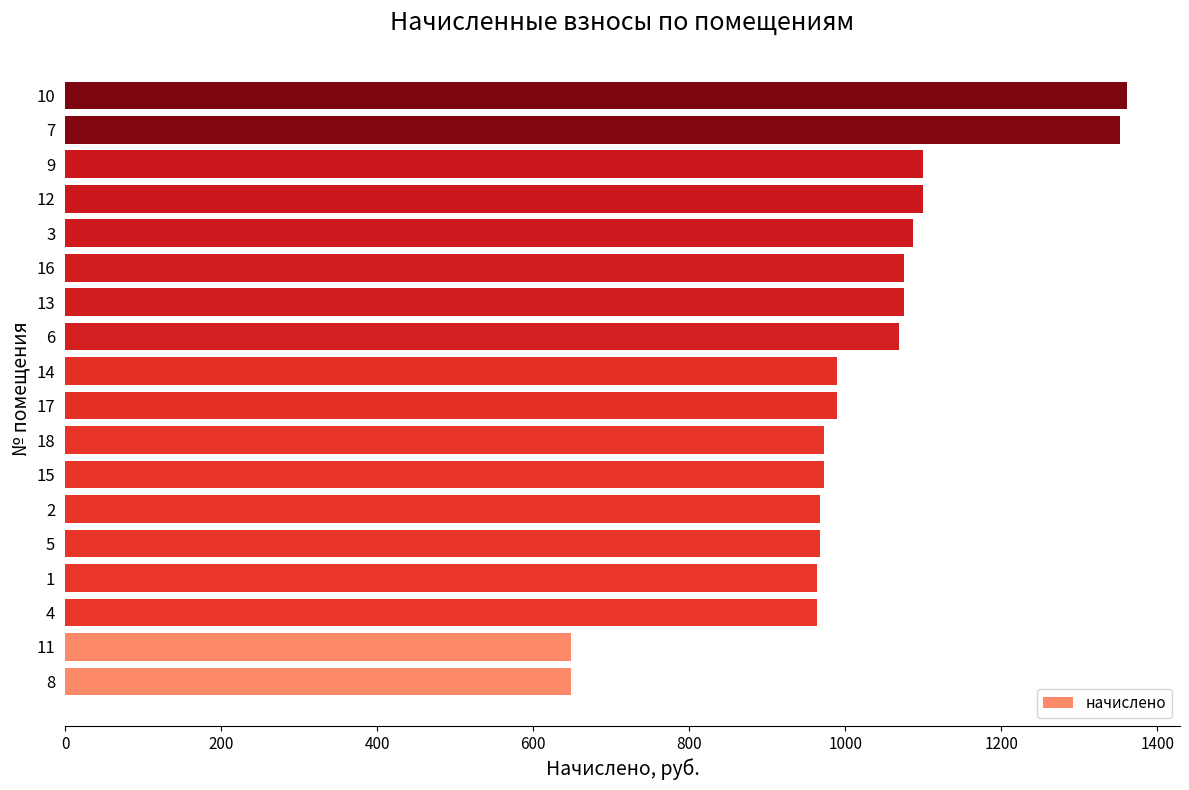

How many data points does each series have?

18